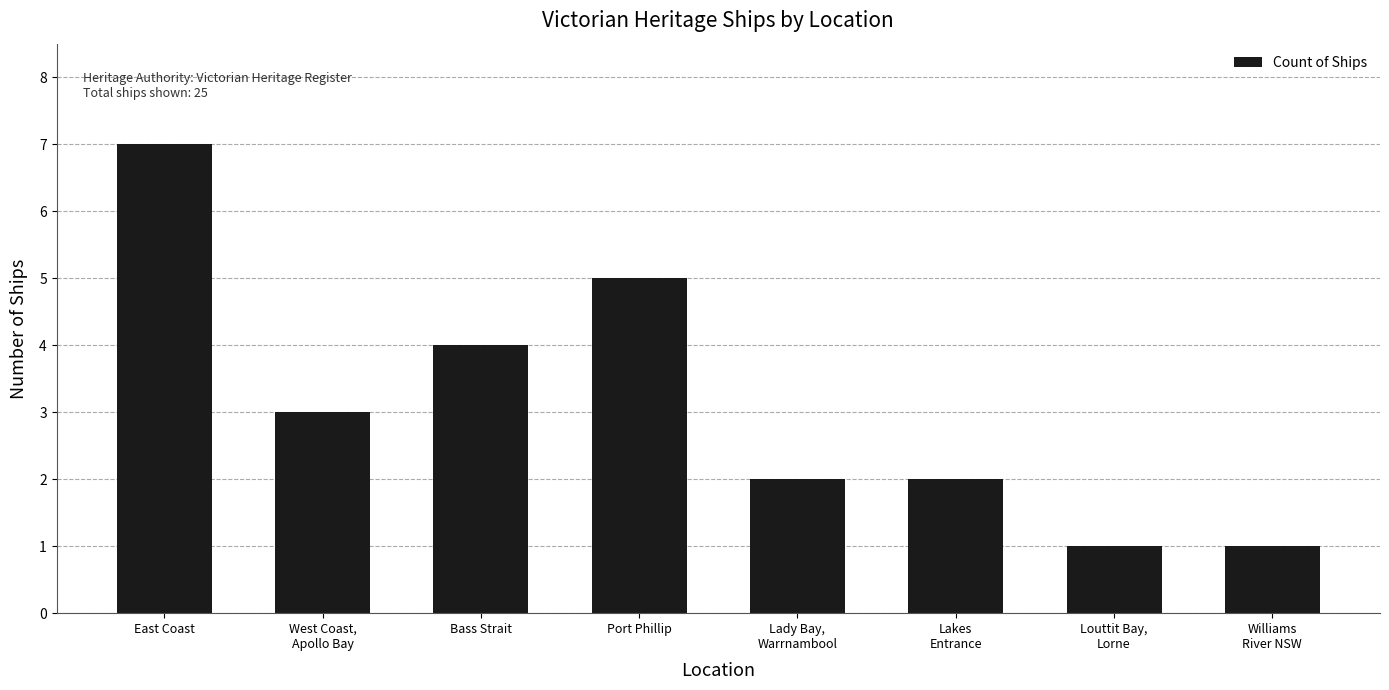

At which label is the value closest to 4?

Bass Strait